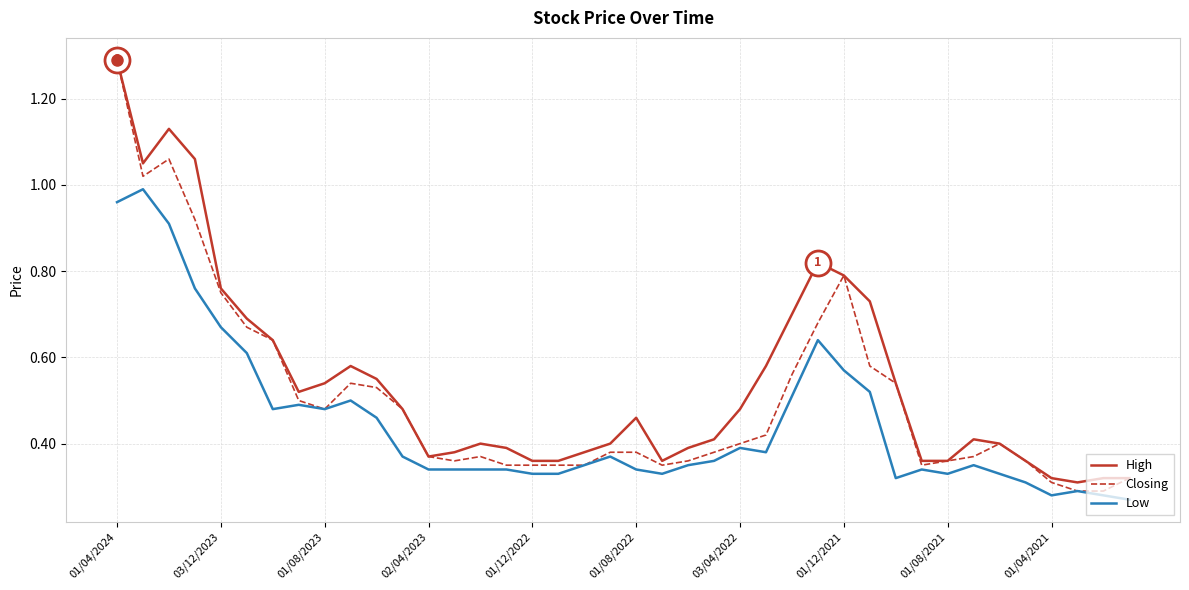

What is the greatest value displayed?

1.3